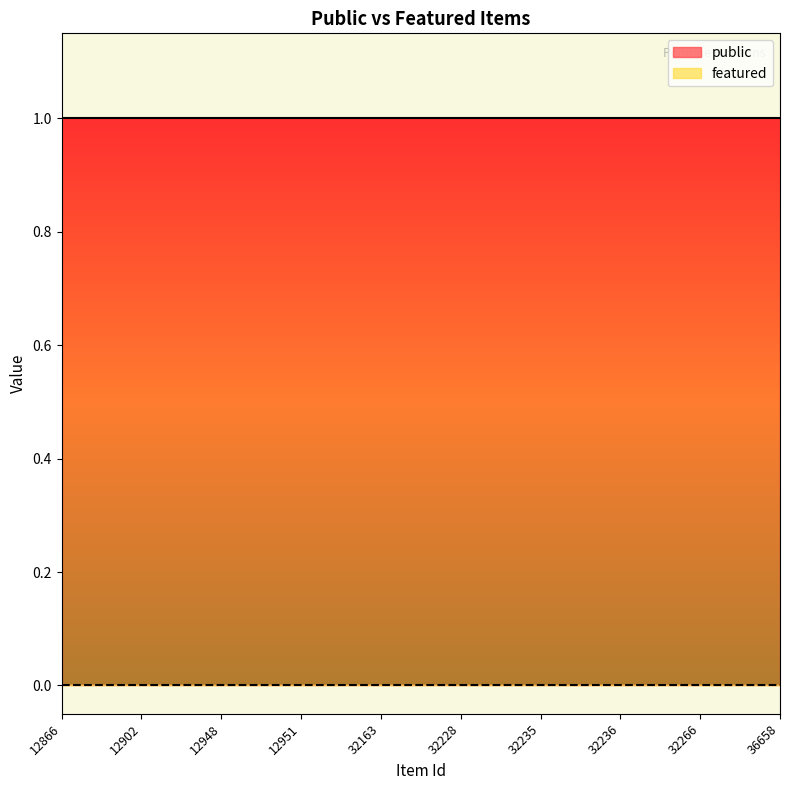

At which category is the sum across all series the highest?

12866